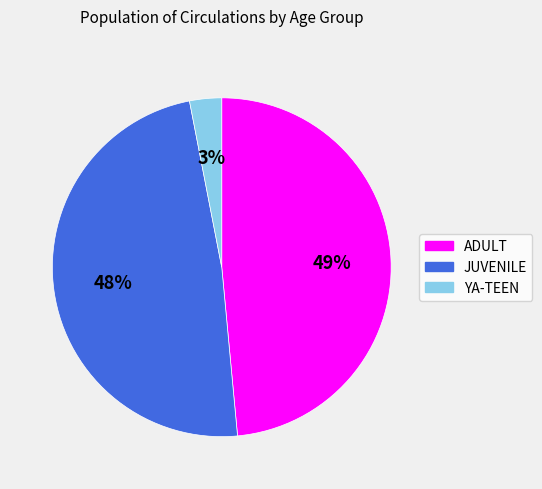

True or false: YA-TEEN accounts for 3% of the total.

True